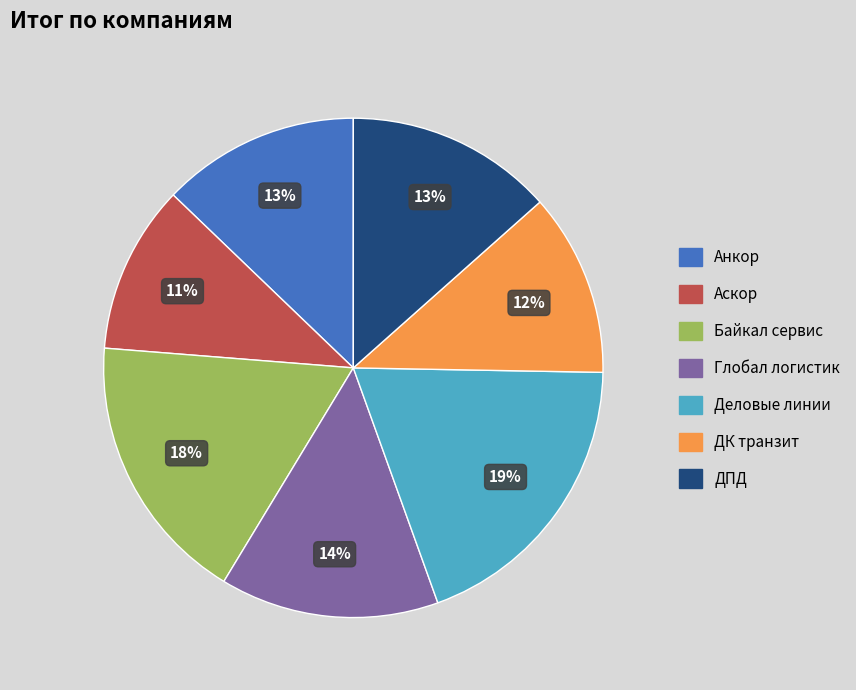

Is there a majority slice in this chart?

No